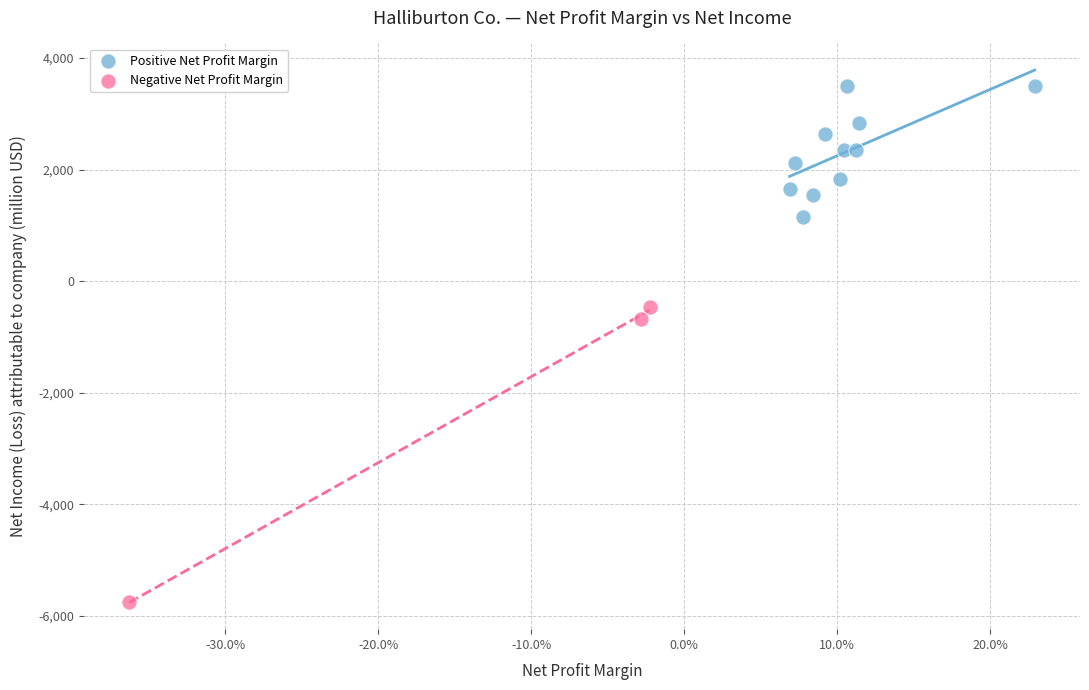

What are all the series names shown in the legend?

Positive Net Profit Margin, Negative Net Profit Margin